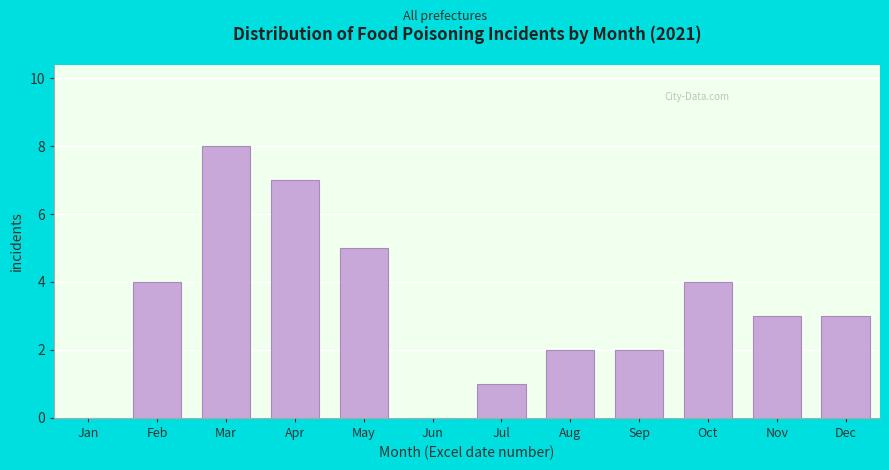

Reading left to right, what are all the values shown in this chart?

Jan=0	Feb=4	Mar=8	Apr=7	May=5	Jun=0	Jul=1	Aug=2	Sep=2	Oct=4	Nov=3	Dec=3